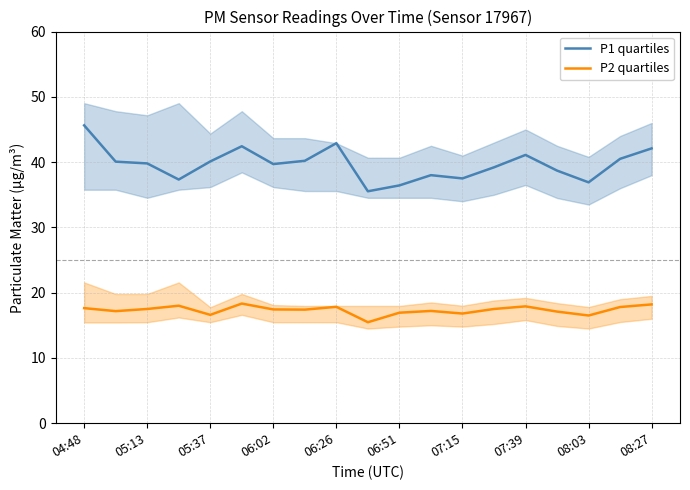

True or false: P1 quartiles and P2 quartiles intersect in this chart.

False